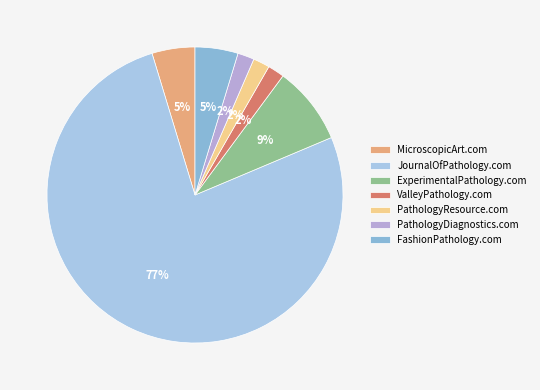

Is PathologyResource.com the majority of the pie?

No